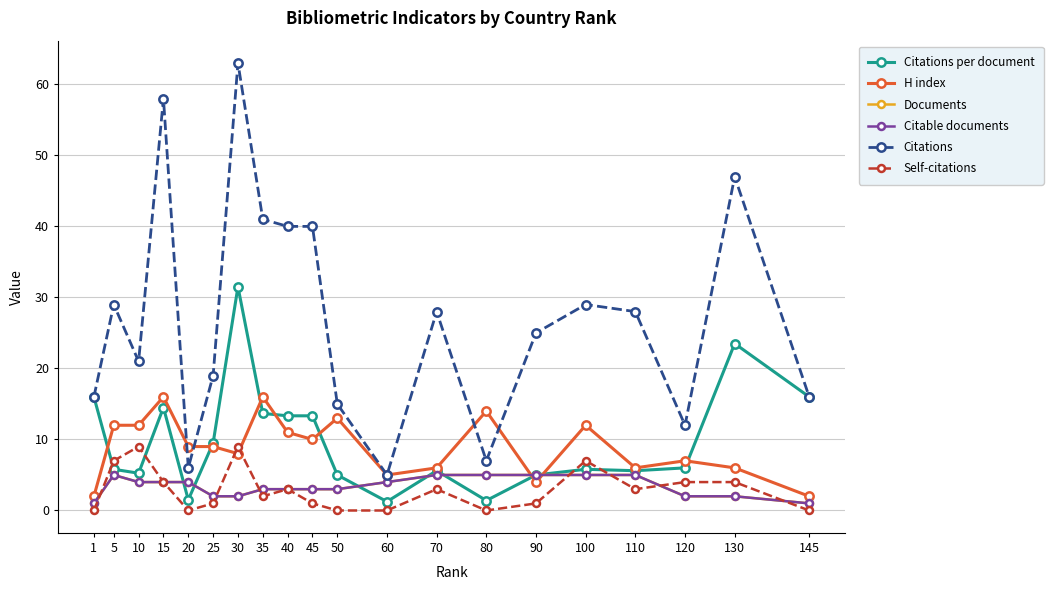

Is this an area chart (filled region under the line)?

No